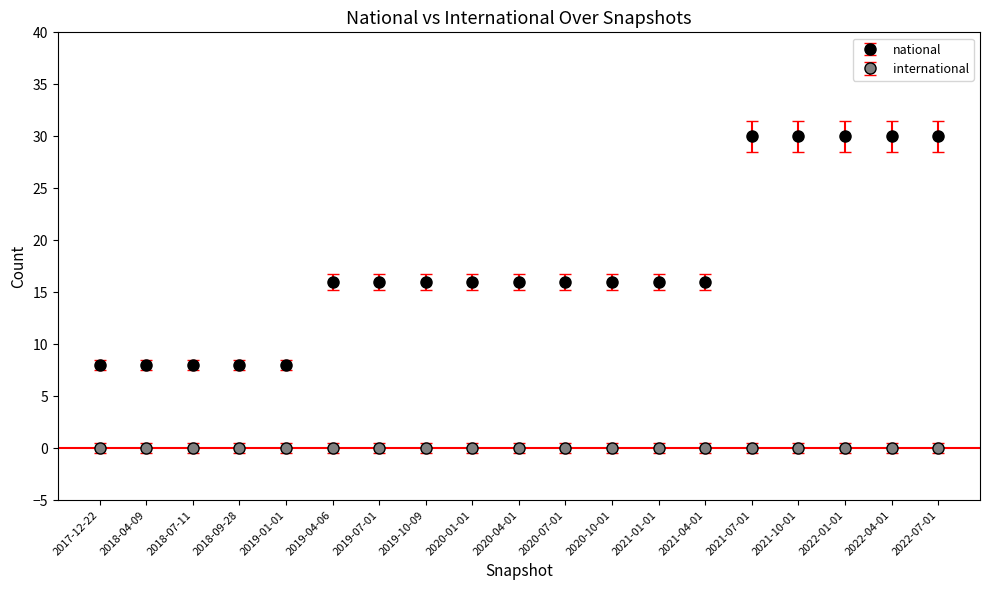

How many lines are shown in the chart?

2